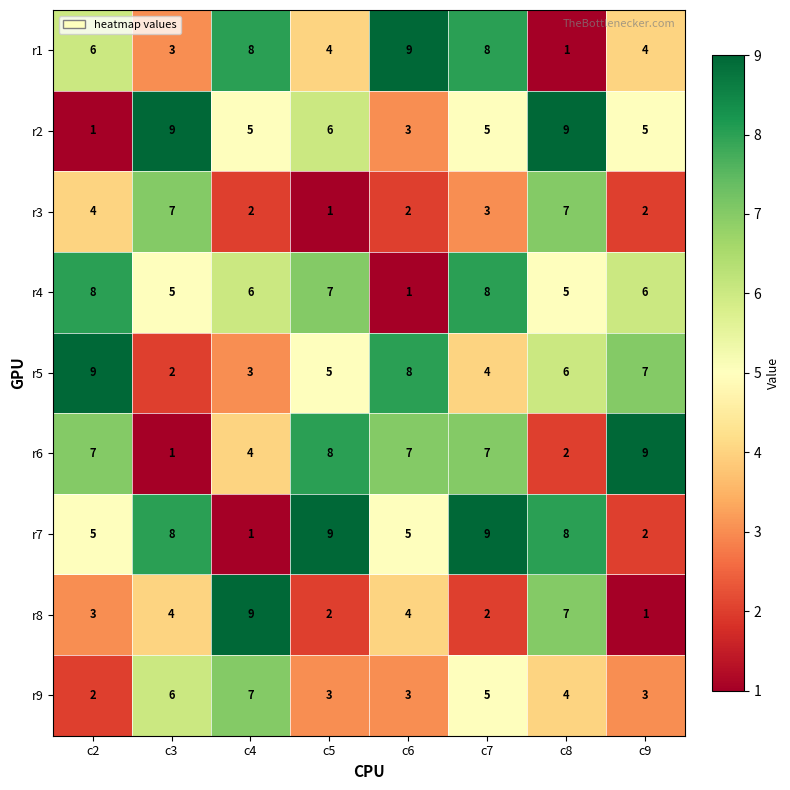

Which series changed the most between c4 and c9?

r8